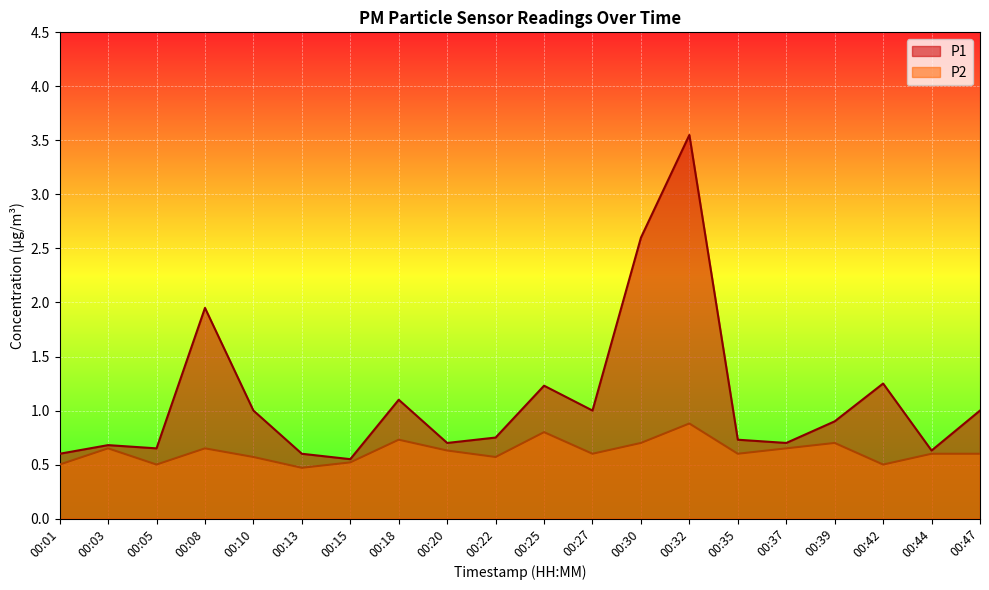

Is the value of P1 at 00:30 greater than the value of P2 at 00:05?

Yes